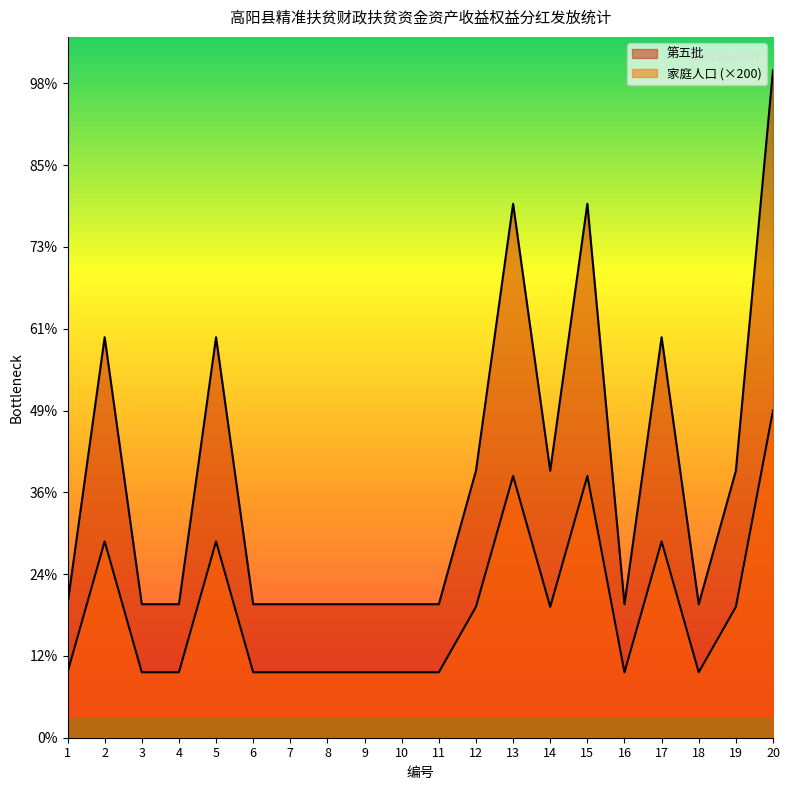

True or false: 家庭人口 has more than 0 points higher than both neighbors.

True